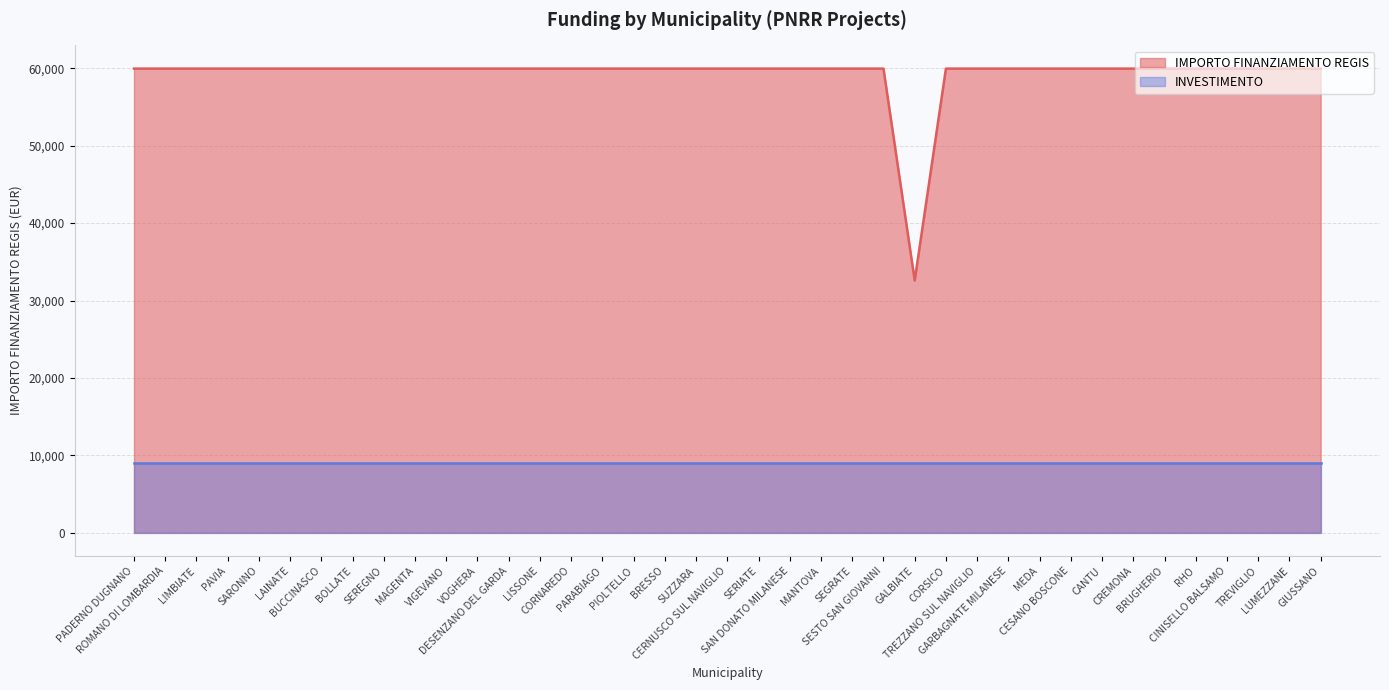

Where is the data nearest to the value 46277?

GALBIATE